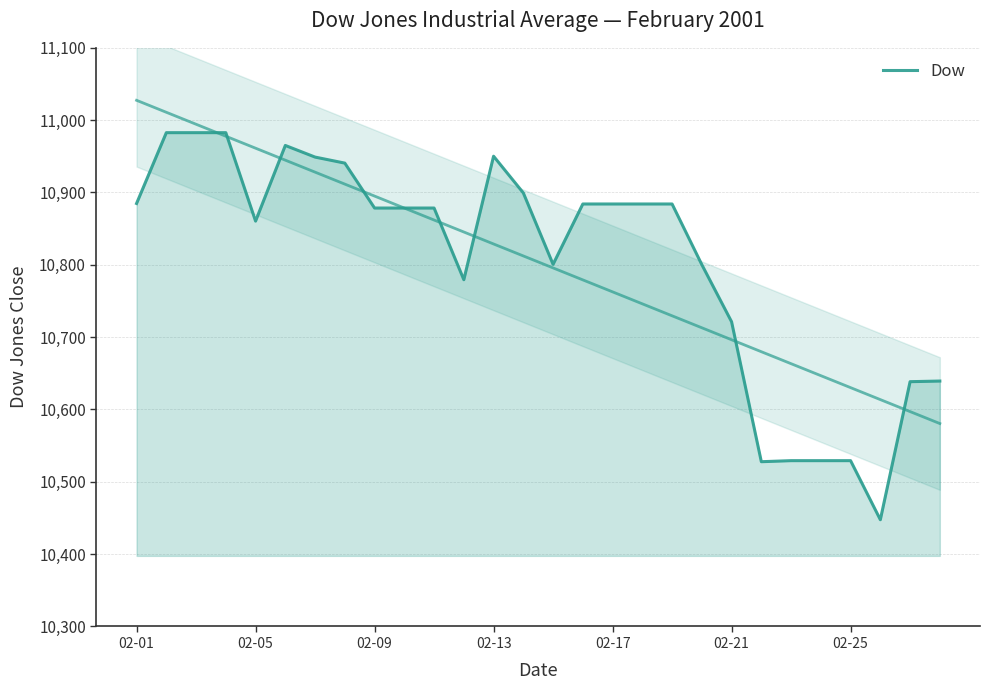

What is the minimum value shown in the chart?

10447.6